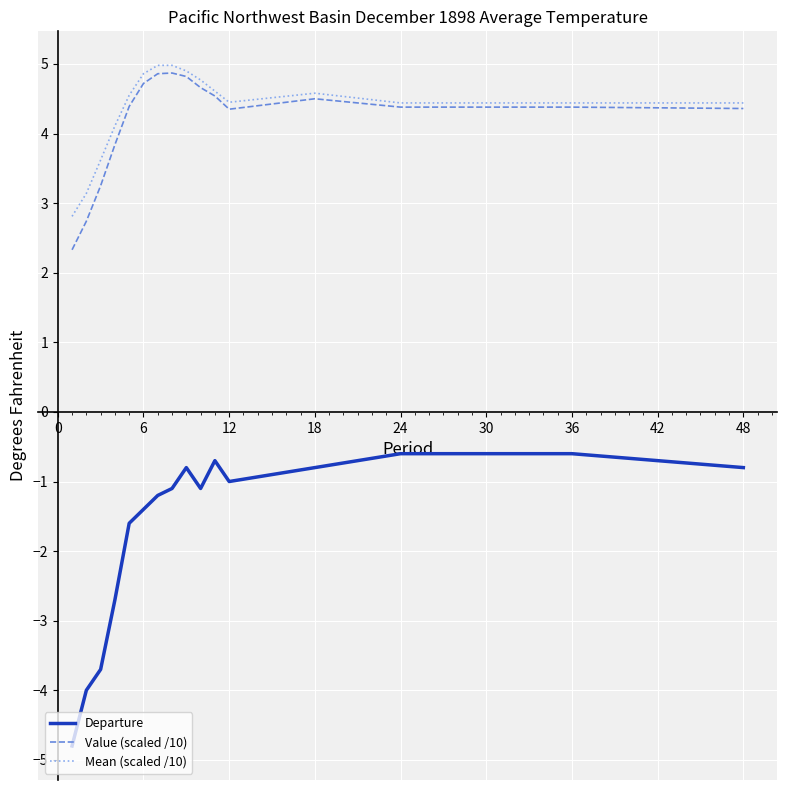

What is the highest value of the Mean (scaled /10) series?

5.0